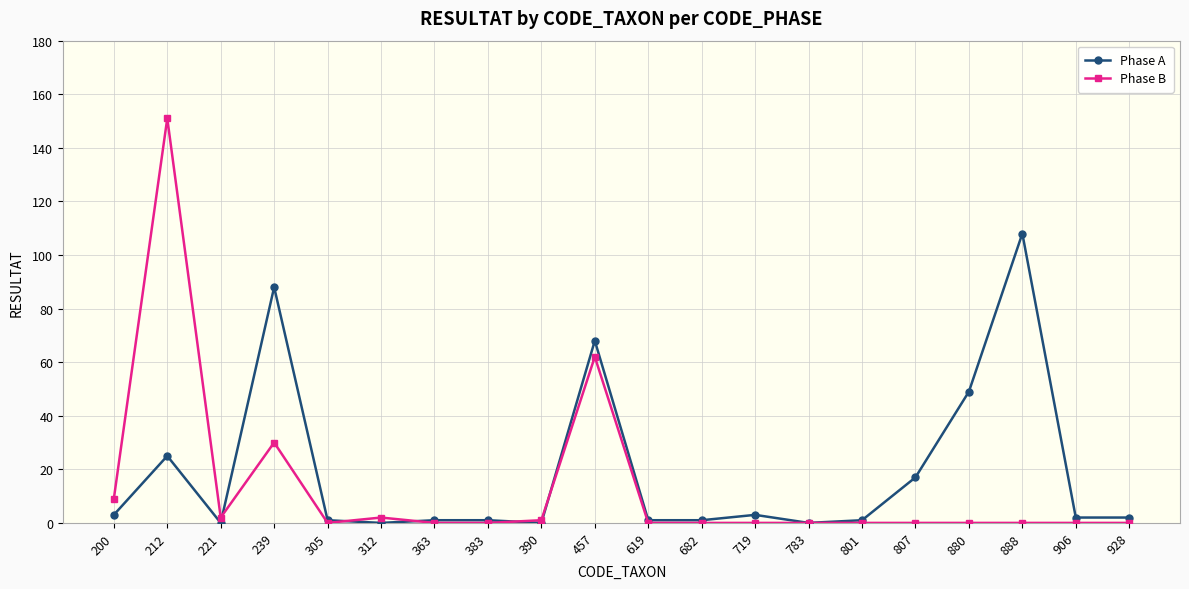

What is the total value across all series at 928?

2